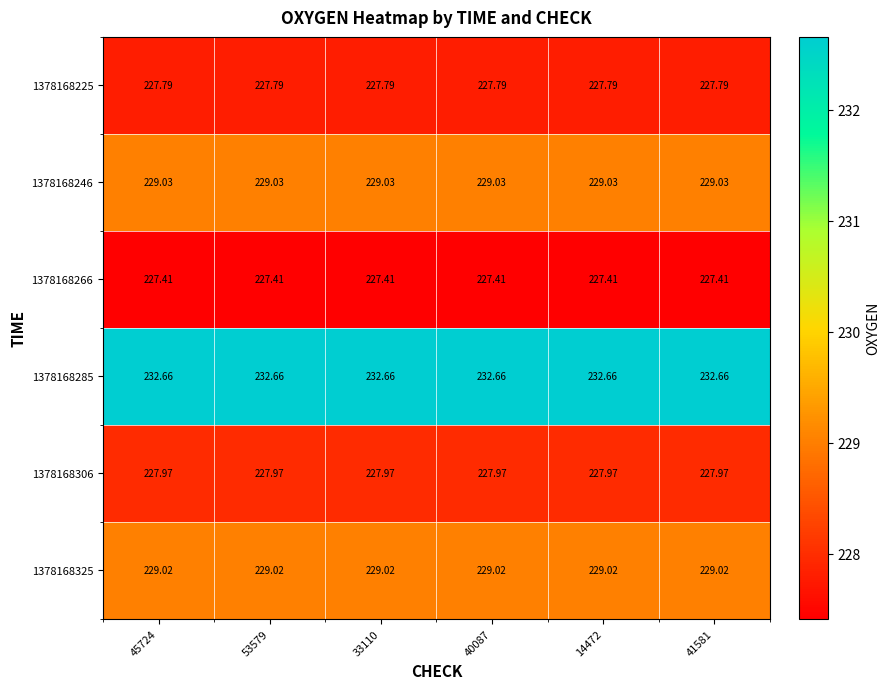

What is the total value across all series at 40087?

1373.9